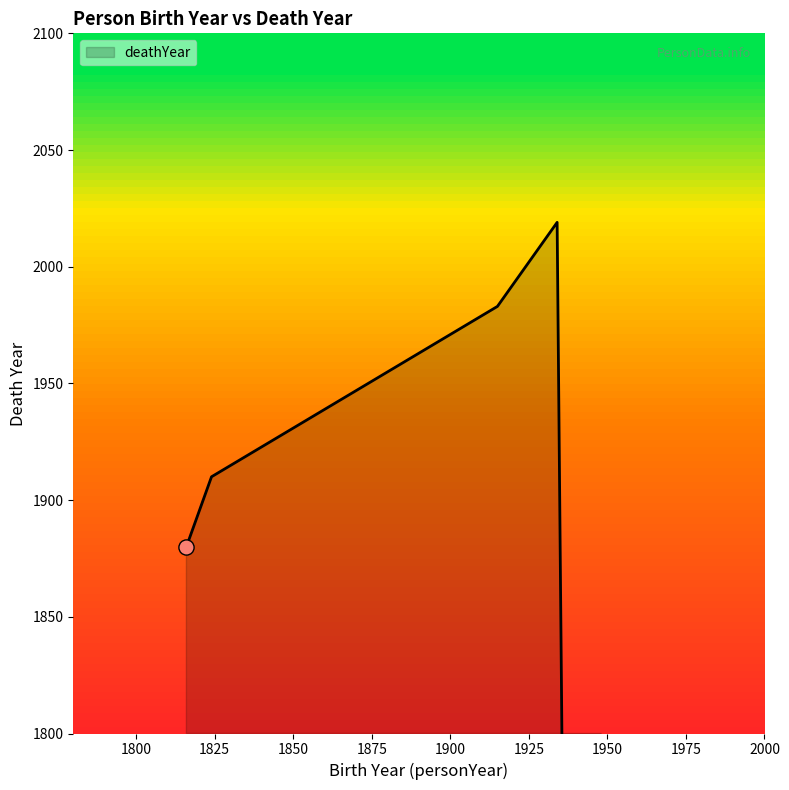

What is the change in value from 1915 to 1824?

-73